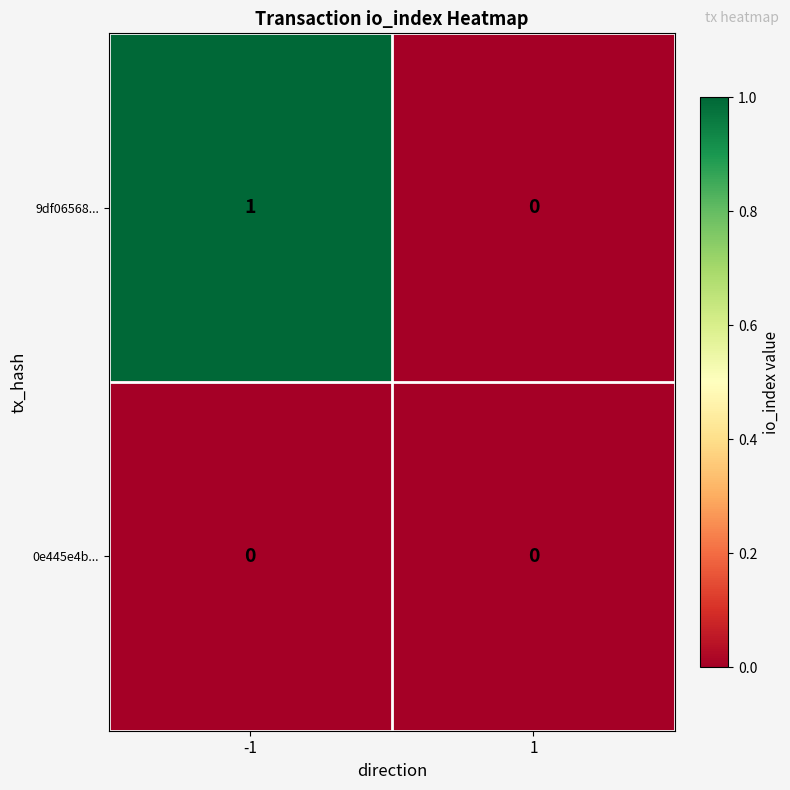

Reading left to right, list all the values displayed in this chart.

9df06568...: -1=1	1=0
0e445e4b...: -1=0	1=0